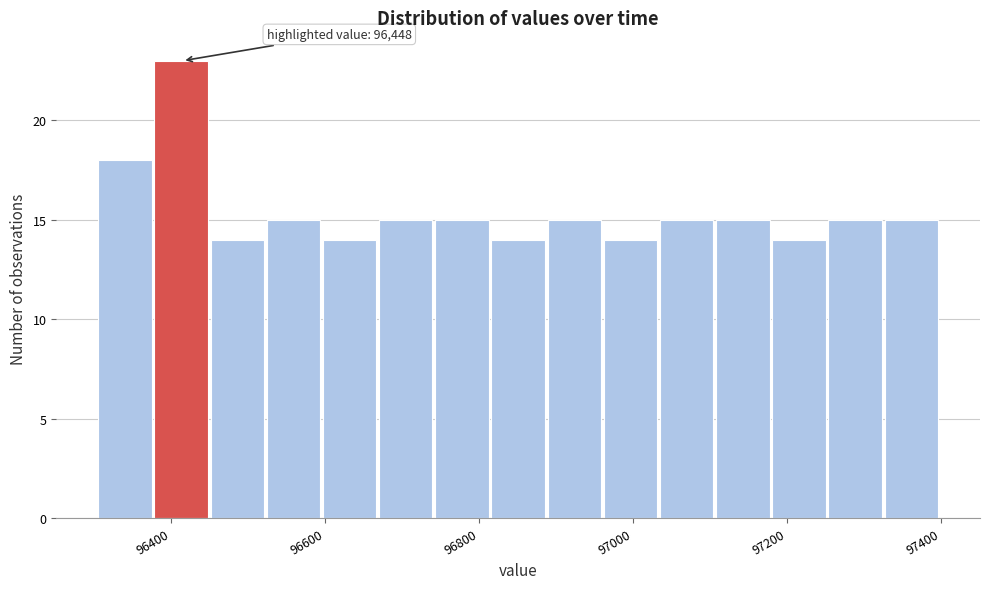

Around what value on the x-axis is the tallest bar? Give the approximate position of its centre, as read against the axis.

96420